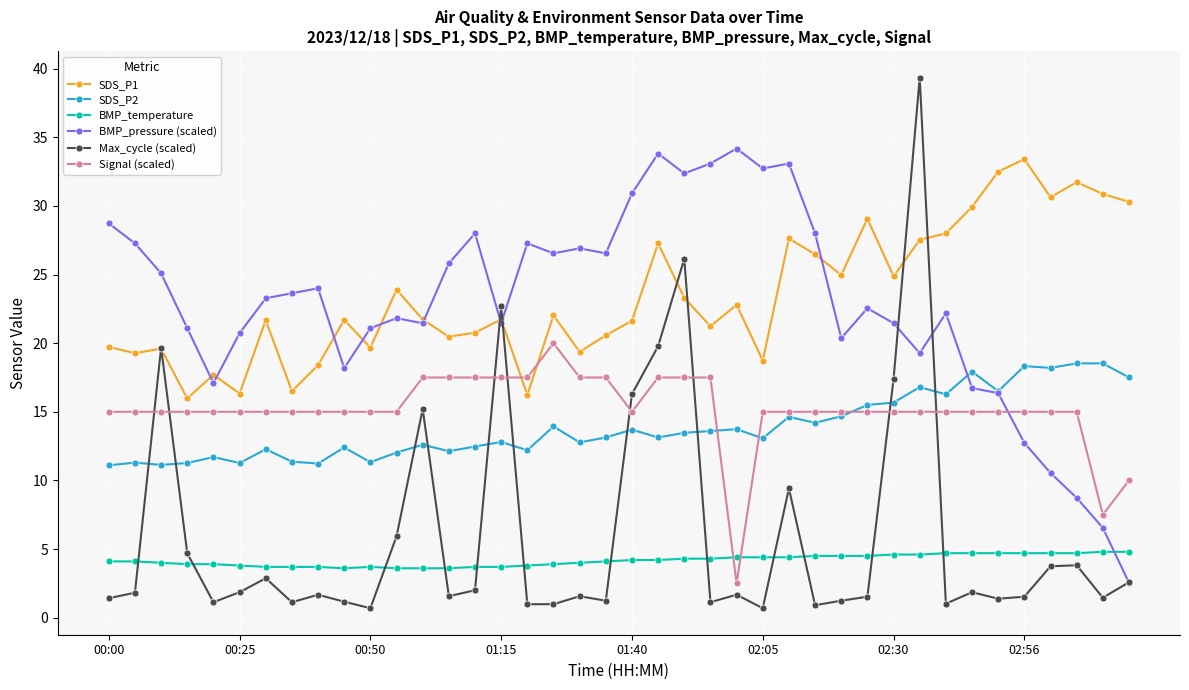

What is the maximum value shown in the chart?

39.3